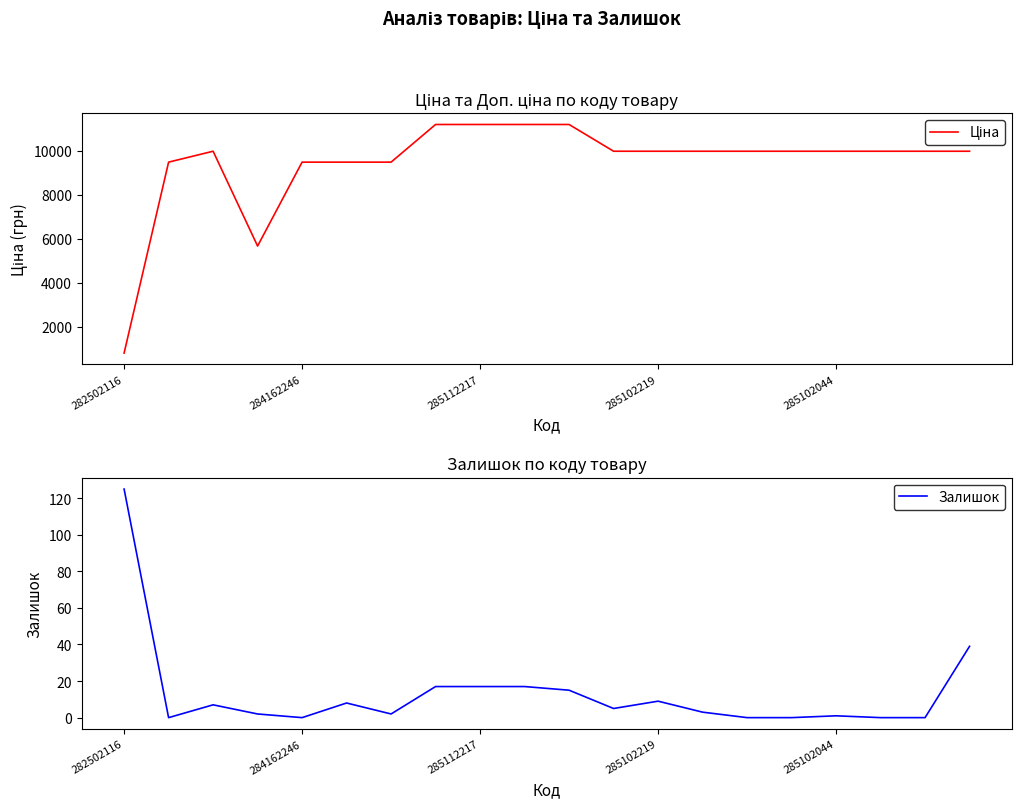

True or false: Ціна and Залишок cross at least once.

False